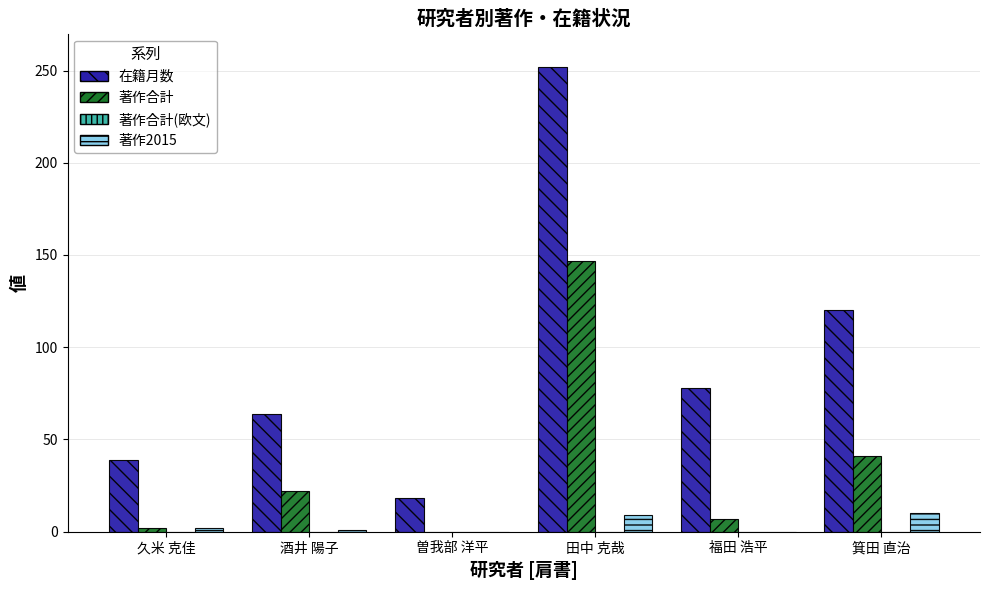

Is it true that 著作合計 equals 47 at 曽我部 洋平?

False